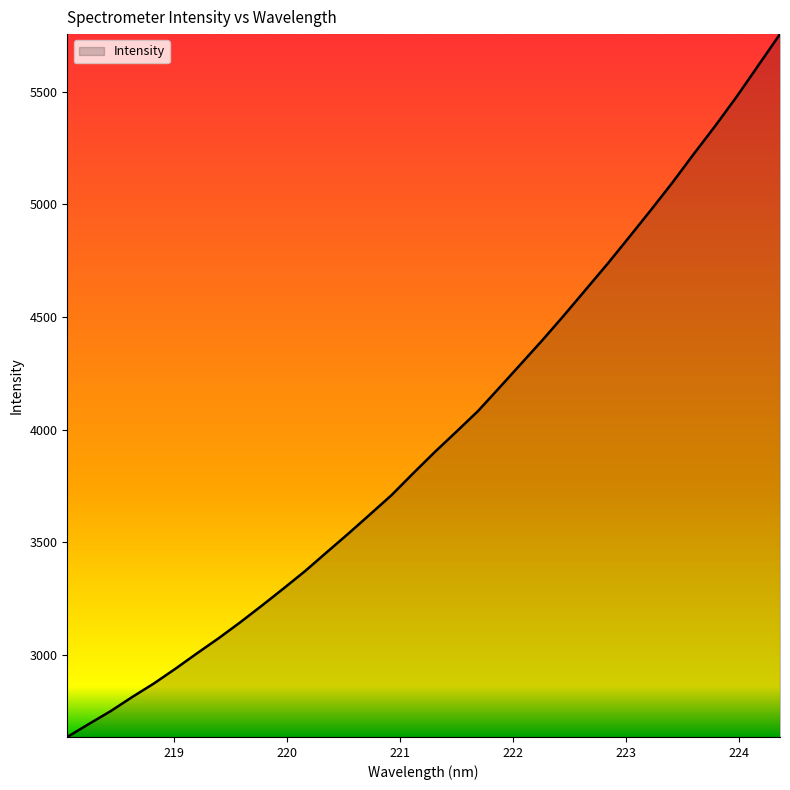

What is the greatest value displayed?

5756.0